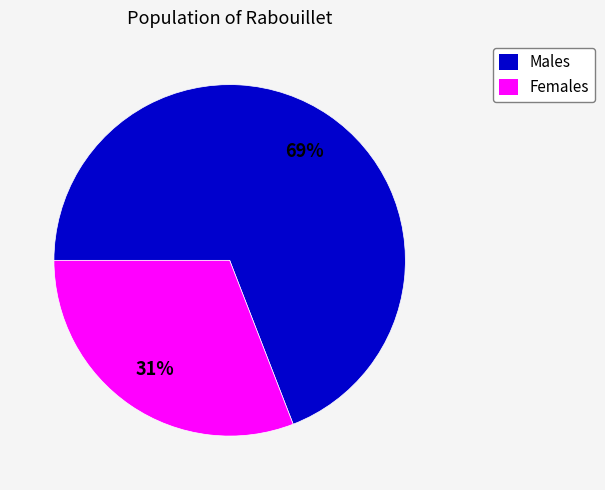

To the nearest percent, what is the average slice percentage?

50%